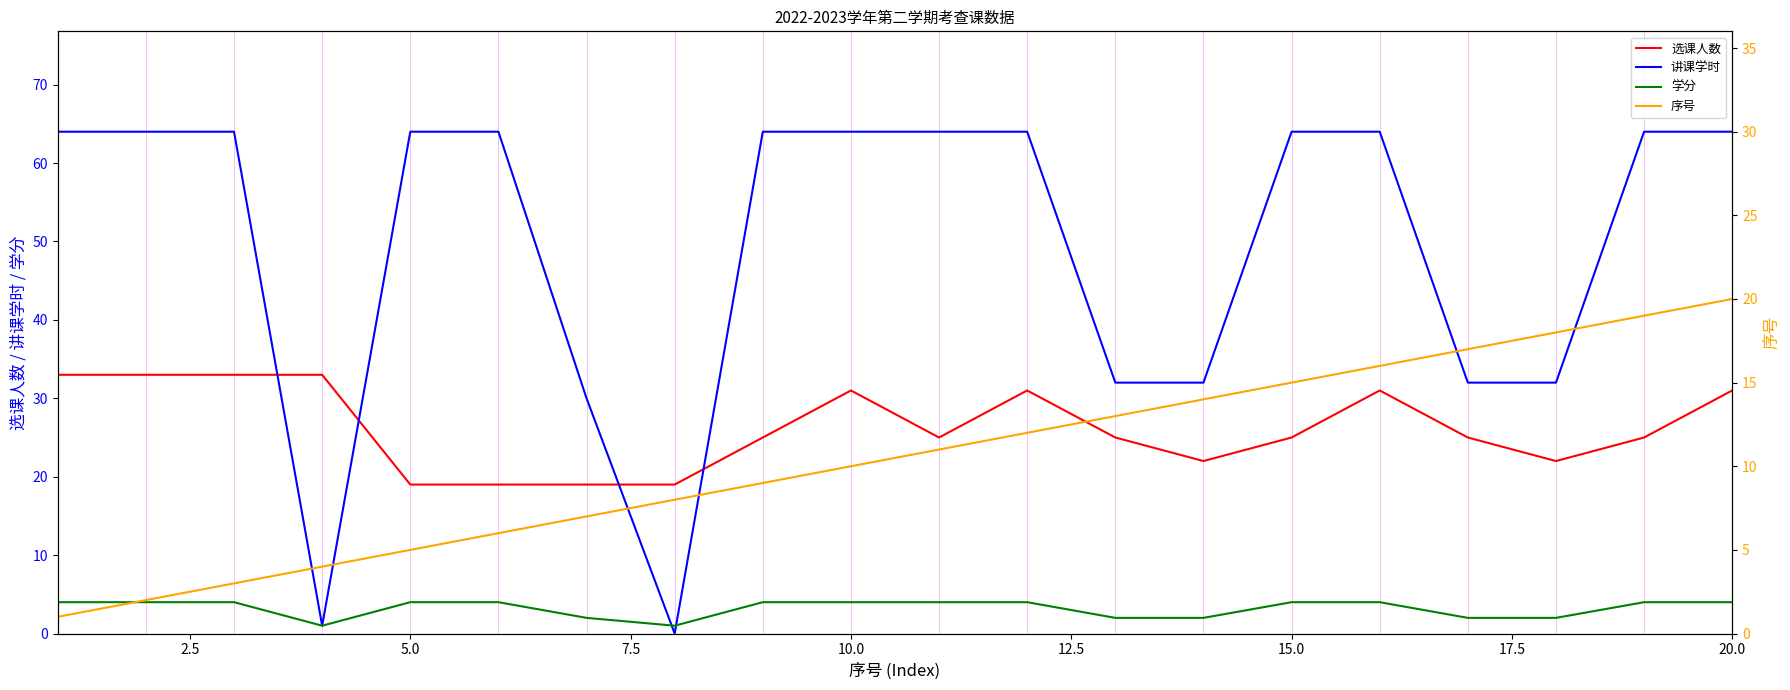

True or false: 学分 and 选课人数 intersect in this chart.

False